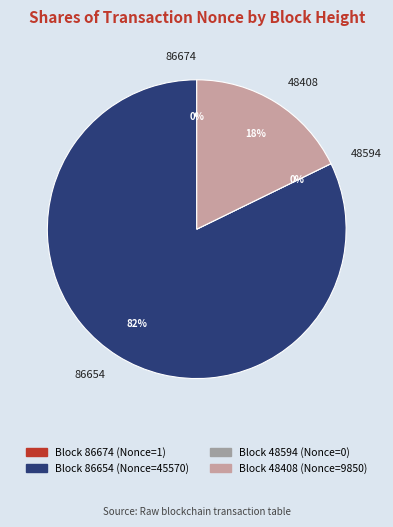

Combined, do 48408 and 48594 account for over 50%?

No